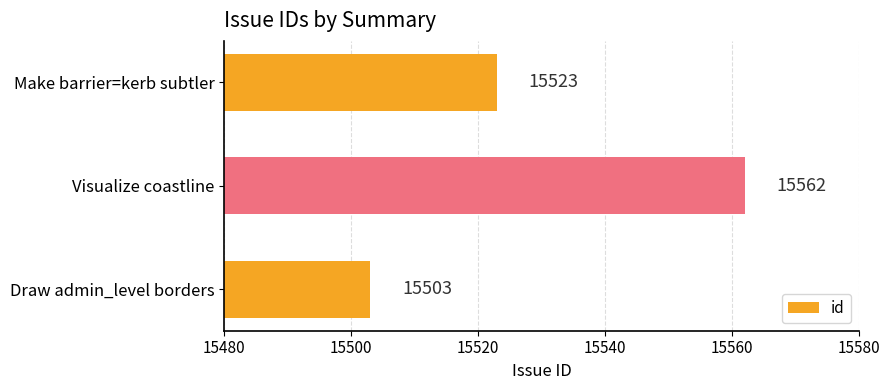

Which has a higher value, Draw admin_level borders or Make barrier=kerb subtler?

Make barrier=kerb subtler